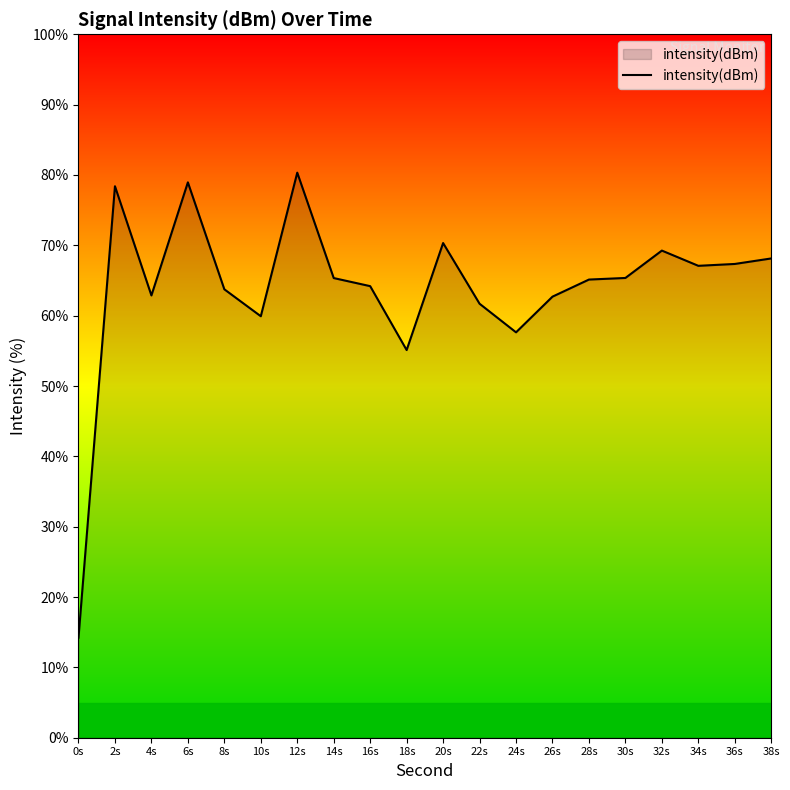

What position from the left is 20s?

11